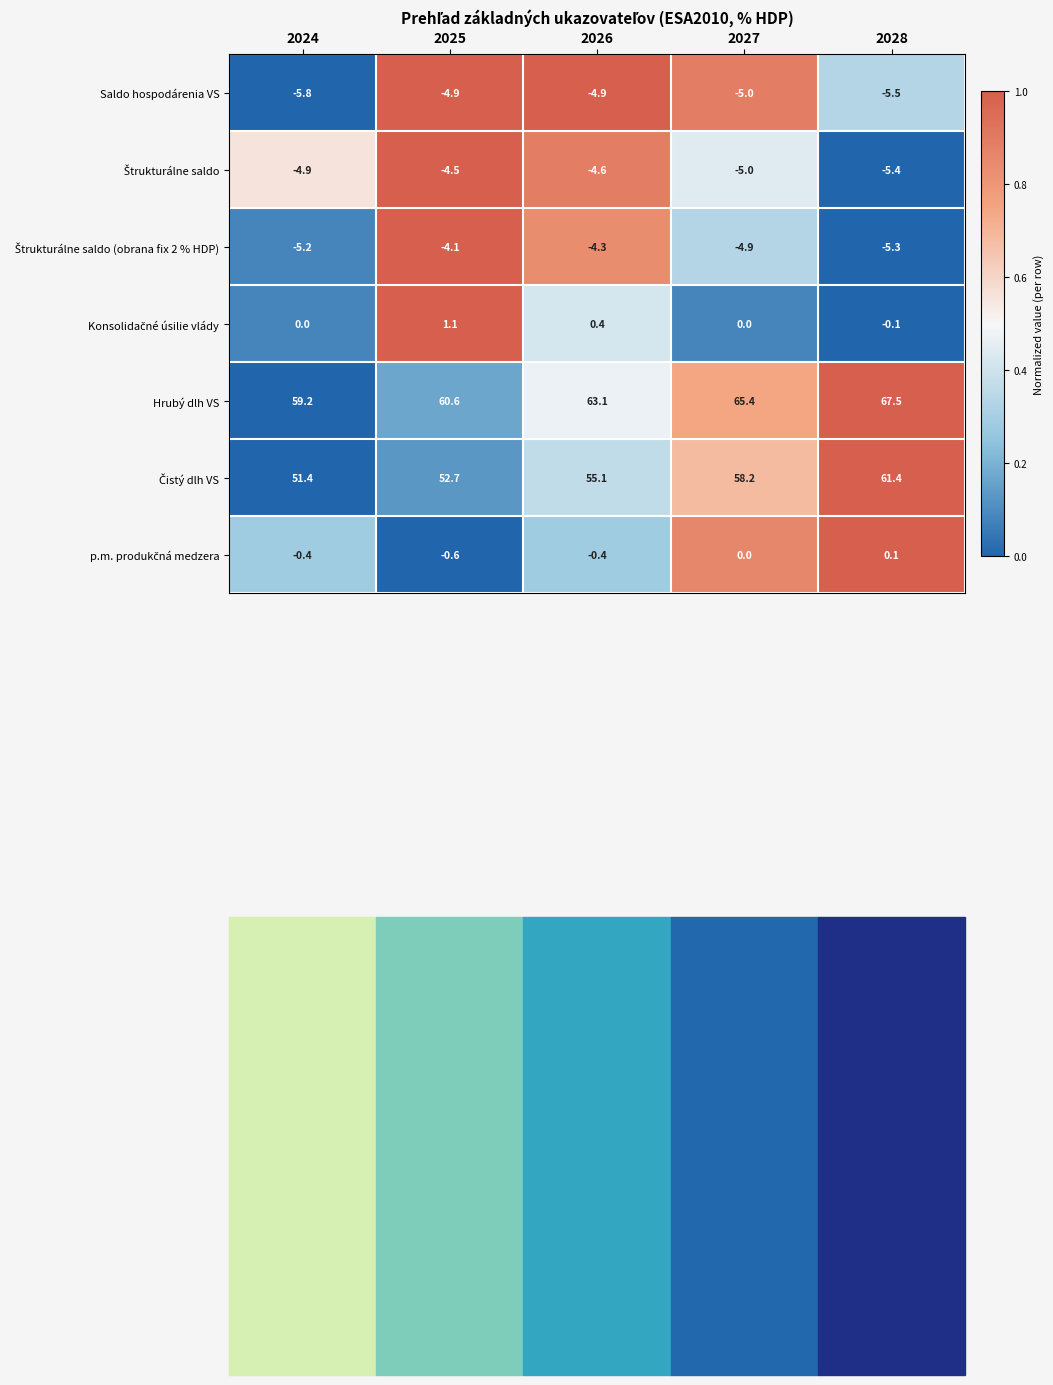

The value of Saldo hospodárenia VS at 2024 is -3.5. True or false?

False